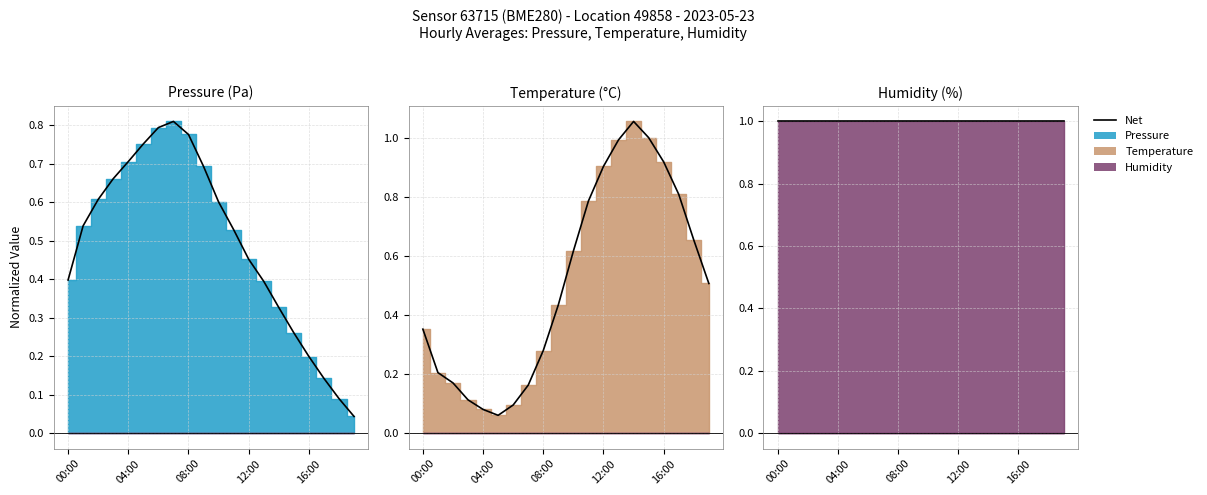

Does the chart display data point markers on the line(s)?

No